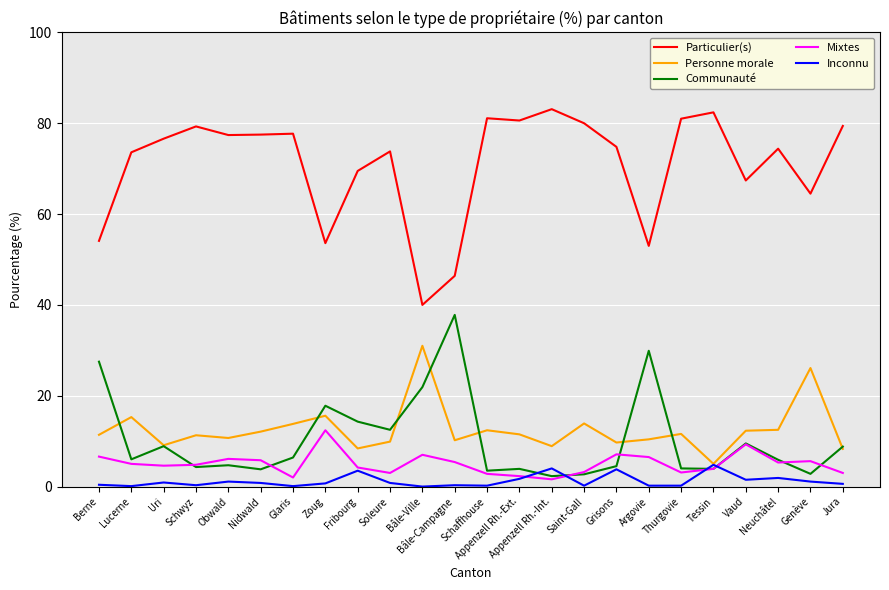

Rank the series by their maximum value, from highest to lowest.

Particulier(s), Communauté, Personne morale, Mixtes, Inconnu